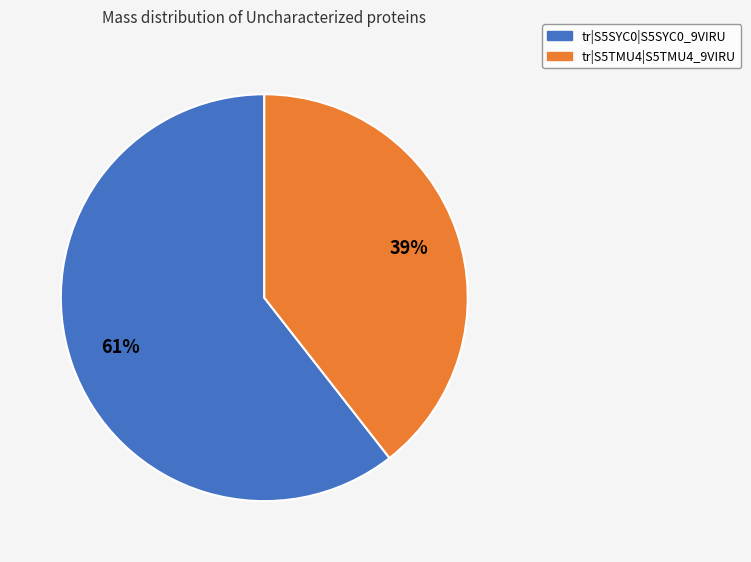

Rank the categories by value from lowest to highest.

tr|S5TMU4|S5TMU4_9VIRU, tr|S5SYC0|S5SYC0_9VIRU